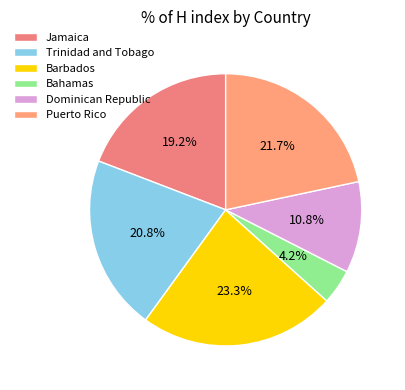

To the nearest percent, what is the difference between the Bahamas and Jamaica slice percentages?

15%